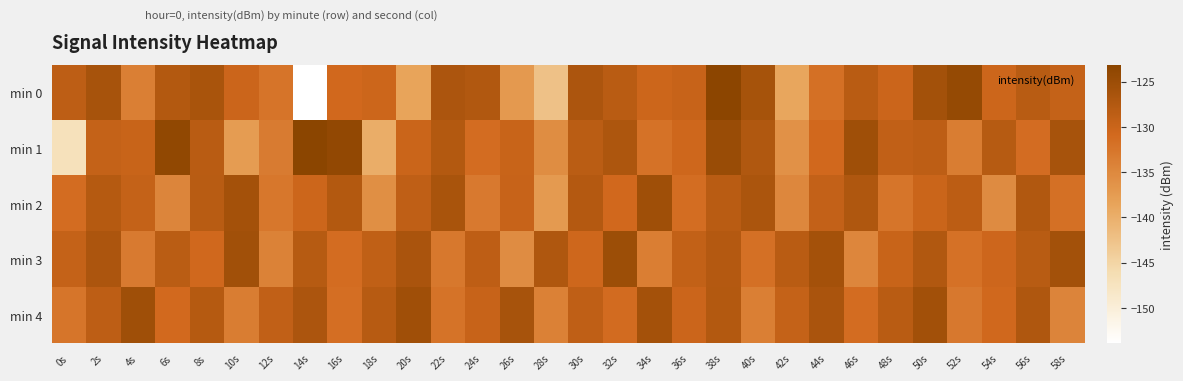

At which category does the chart reach its minimum across all series?

14s